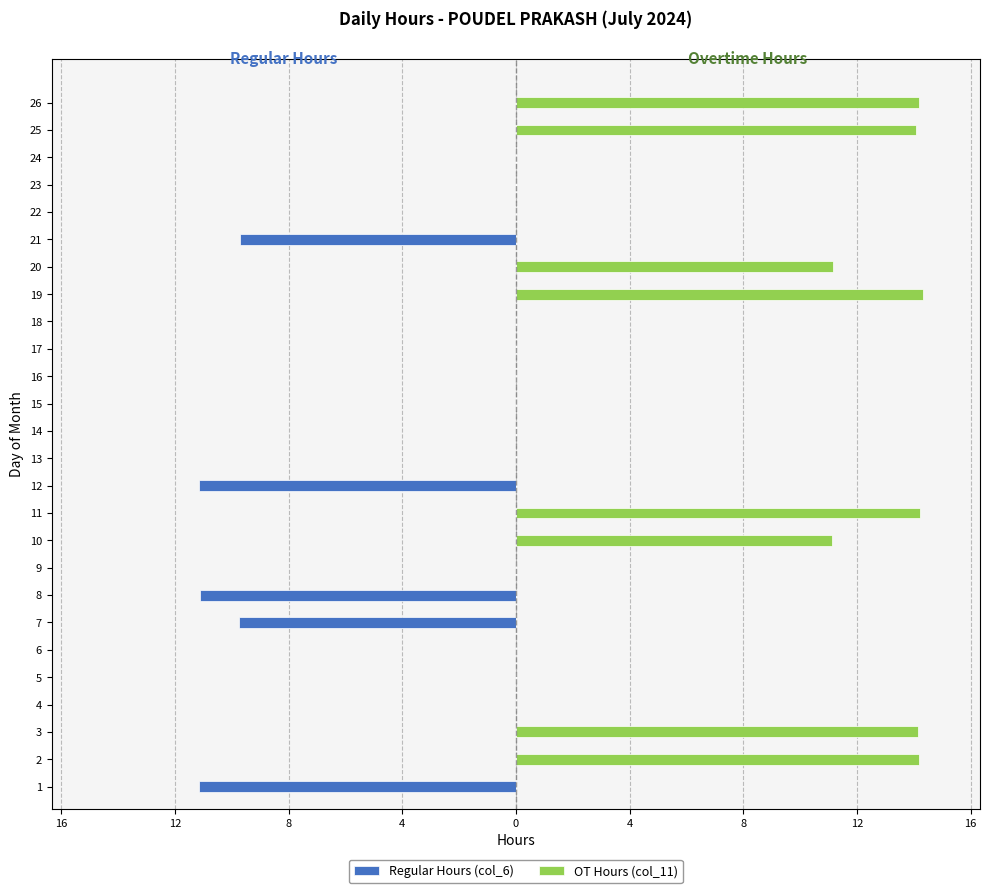

Rank the series by their average value, from highest to lowest.

OT Hours (col_11), Regular Hours (col_6)